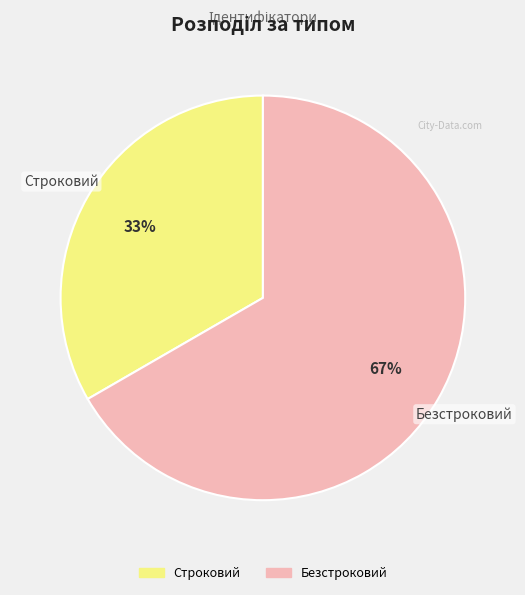

How many slices are in this pie chart?

2